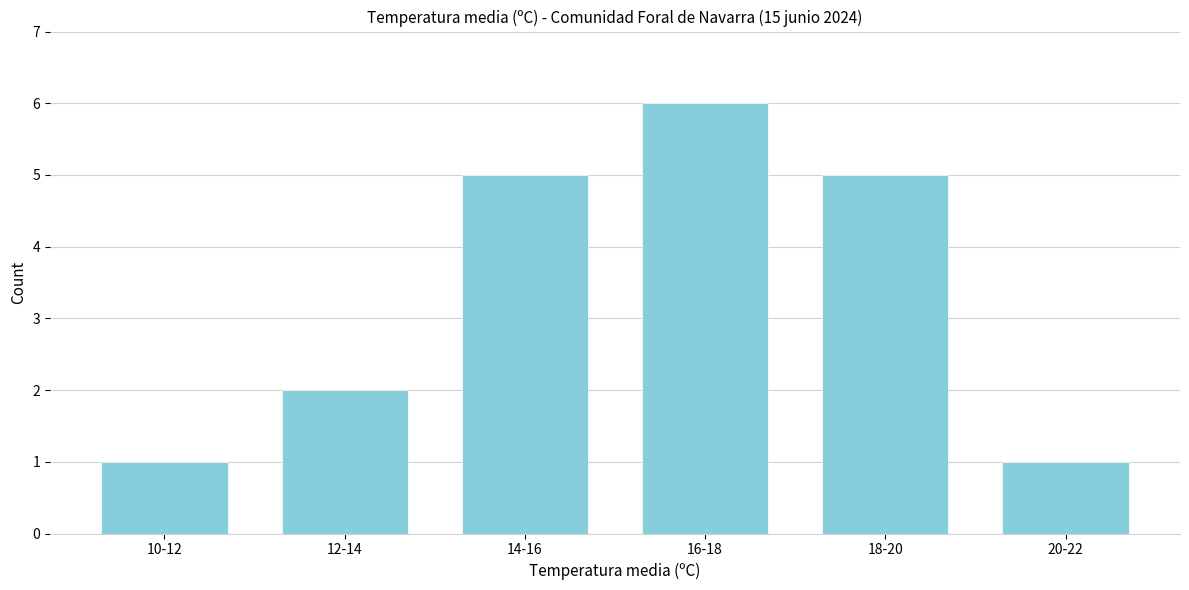

Reading left to right, extract all data points from this chart.

1	2	5	6	5	1